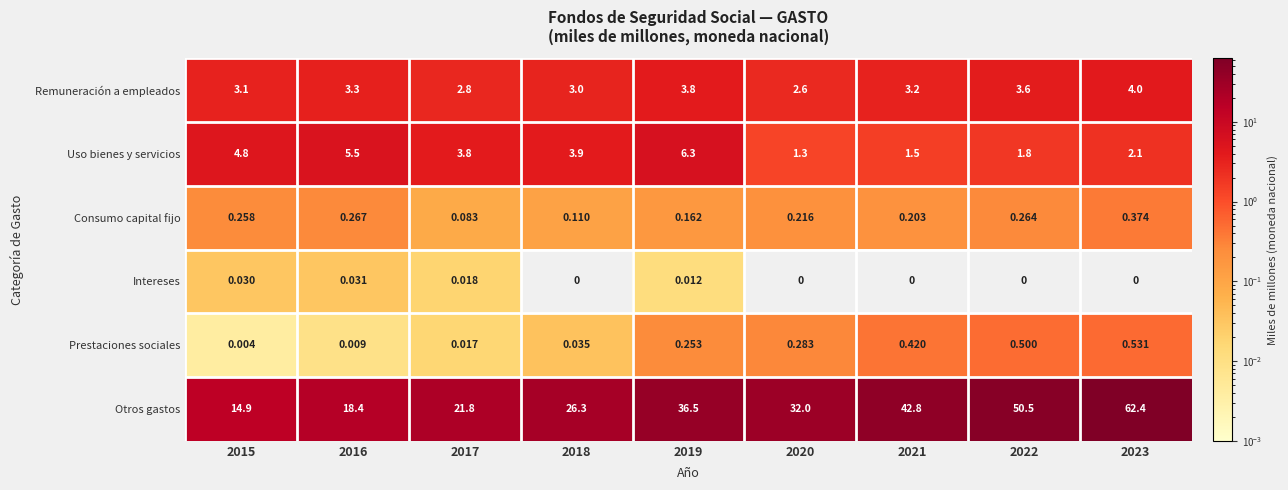

Which series has the largest total across all categories?

Otros gastos